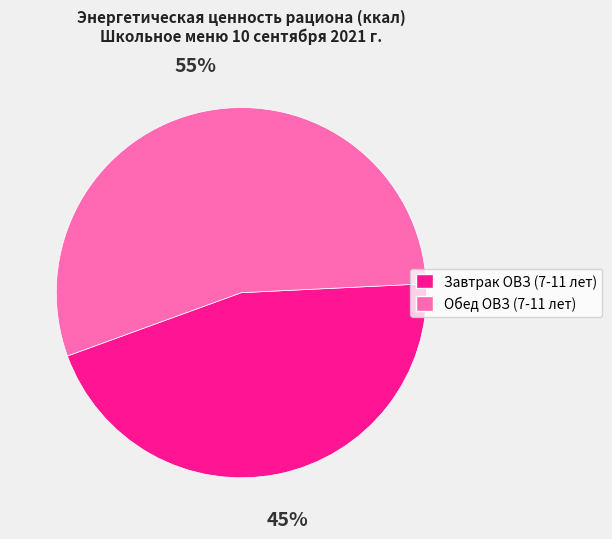

To the nearest percent, what percentage of the pie is Обед ОВЗ (7-11 лет)?

55%